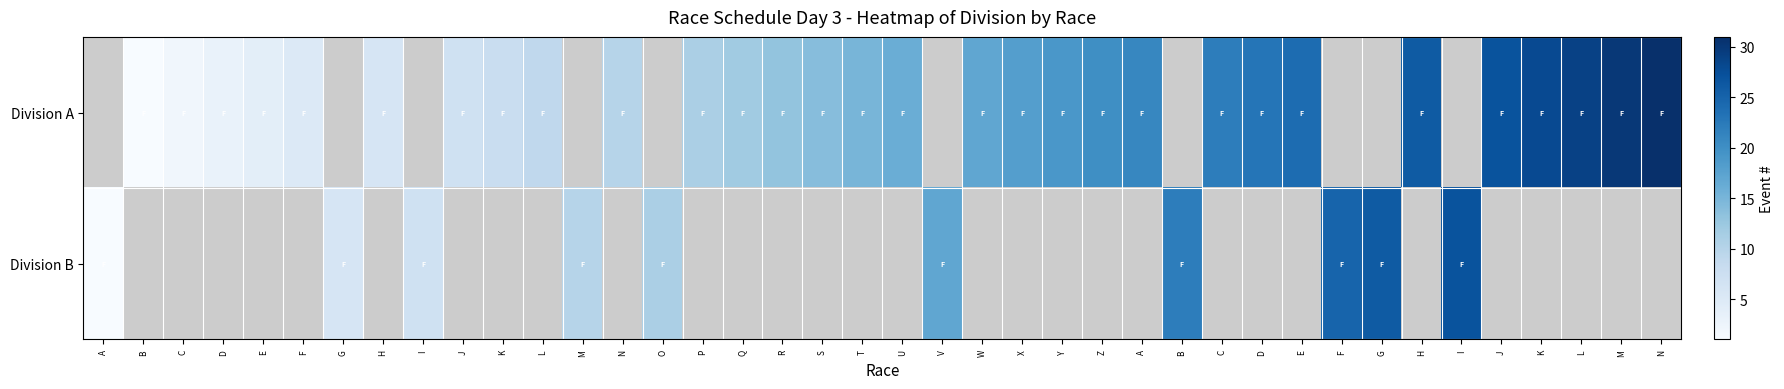

The value of Division A at T is 8.6. True or false?

False